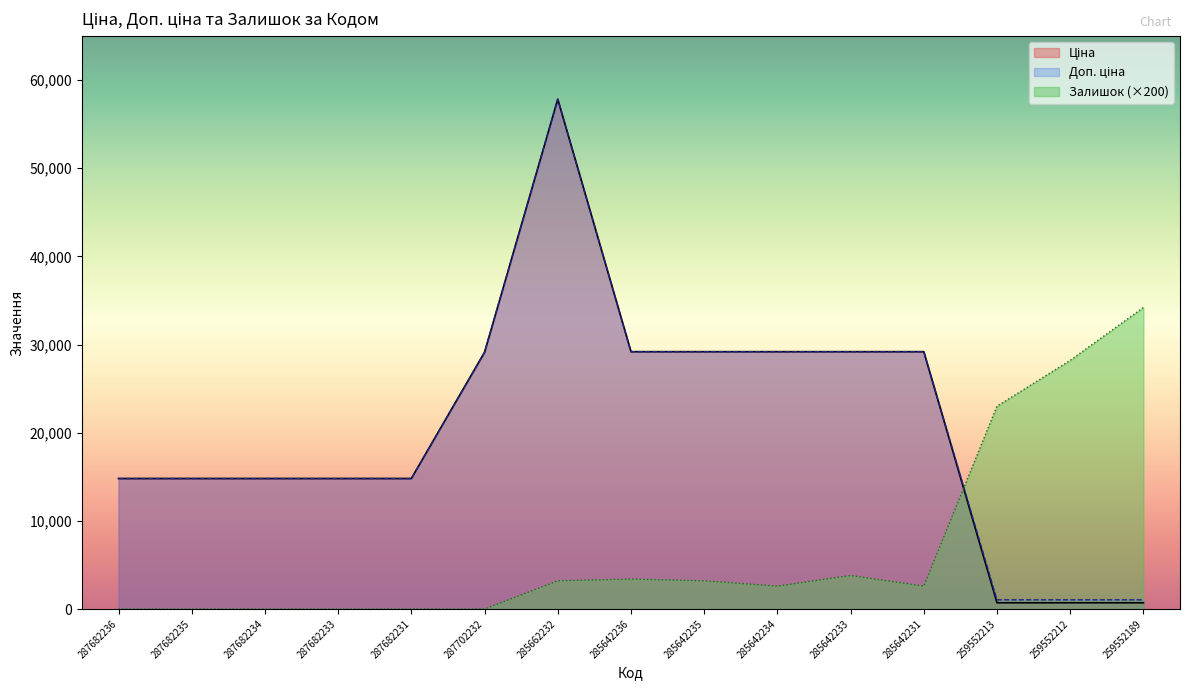

After their last crossing, which series has the higher values: Залишок or Доп. ціна?

Залишок